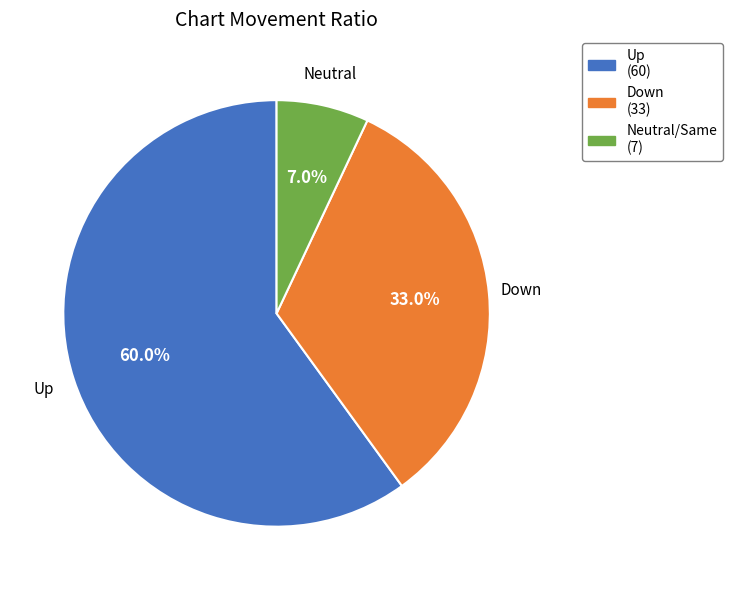

What percentage do Up and Down together represent?

93.0%